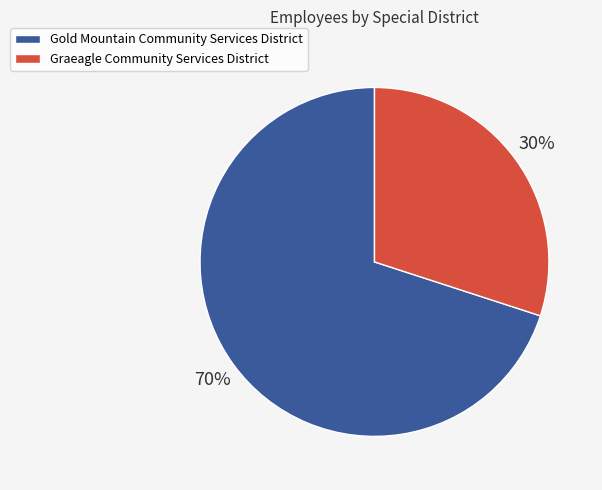

Which category has the biggest portion of the pie?

Gold Mountain Community Services District